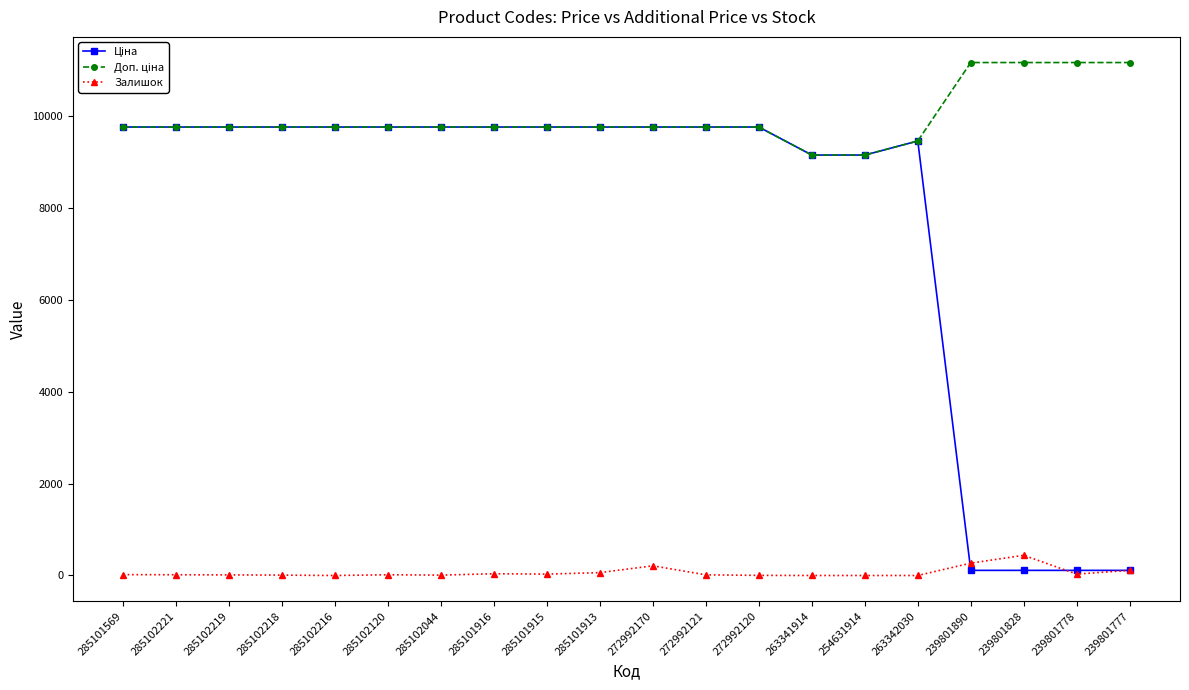

At how many categories does at least one series exceed 7927?

20